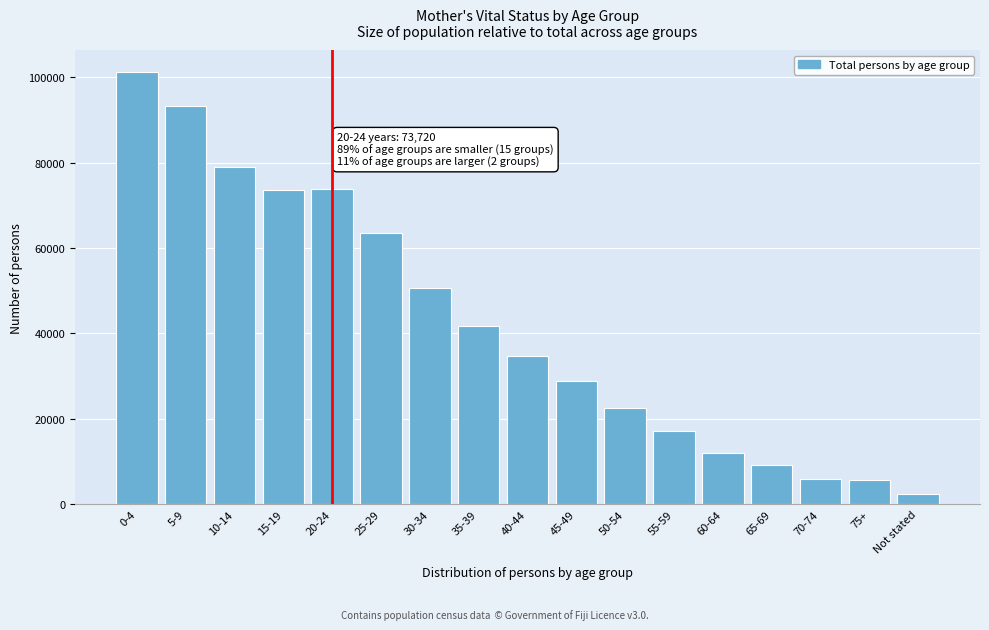

Read the value at 45-49, to the nearest 50.

28800